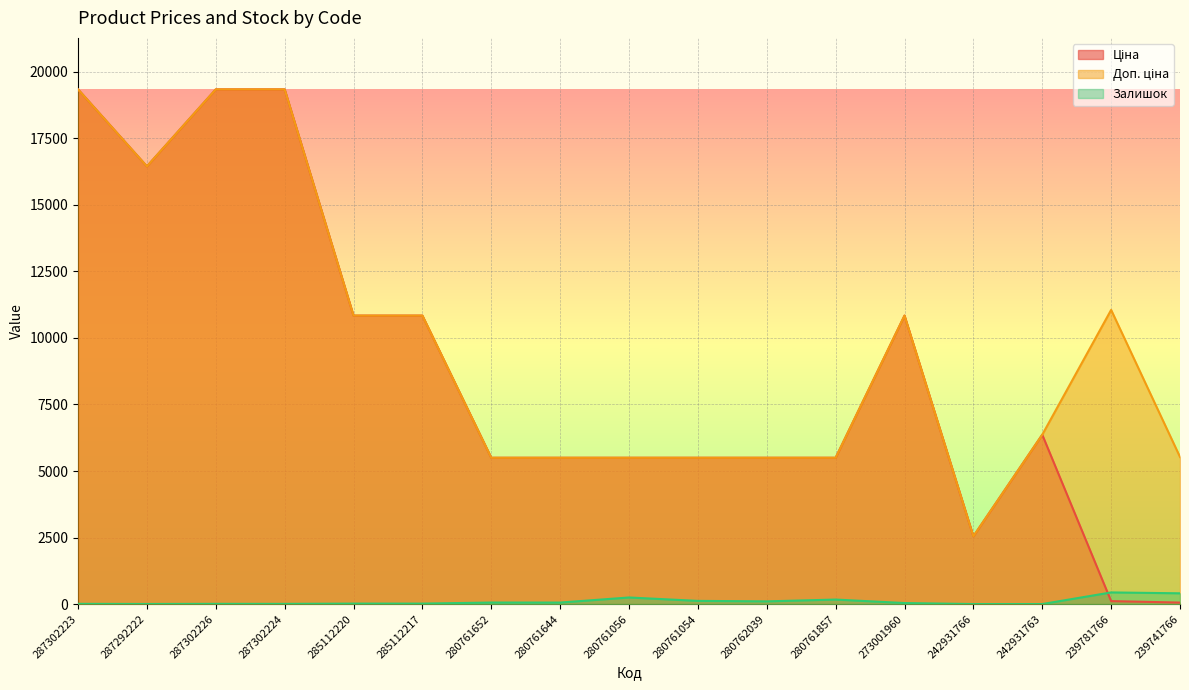

Which label corresponds to the smallest value in the chart?

242931766